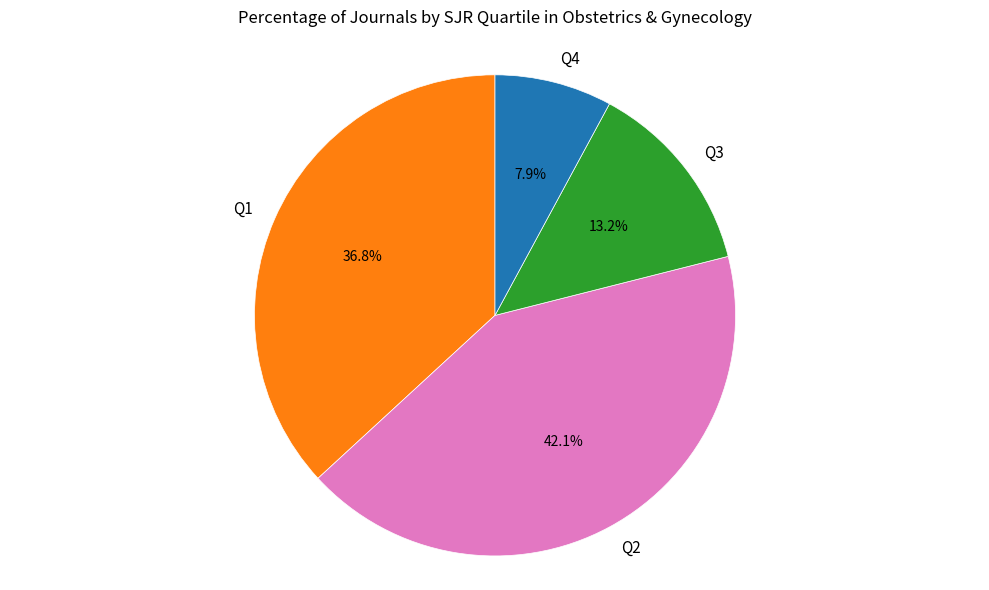

What percentage do Q4 and Q2 together represent?

50.0%